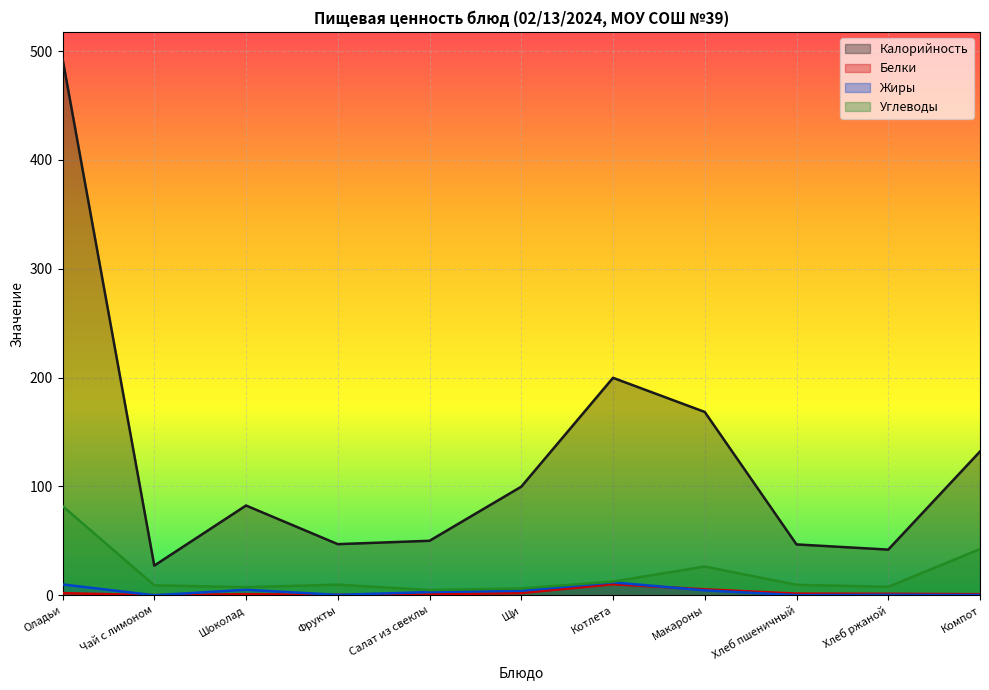

At how many categories does at least one series exceed 35?

10